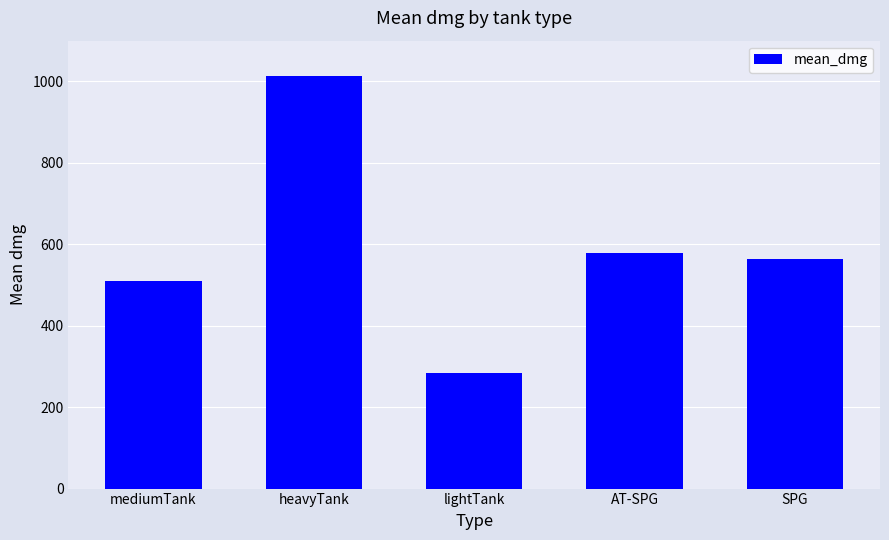

At which label does the data first exceed 564?

heavyTank